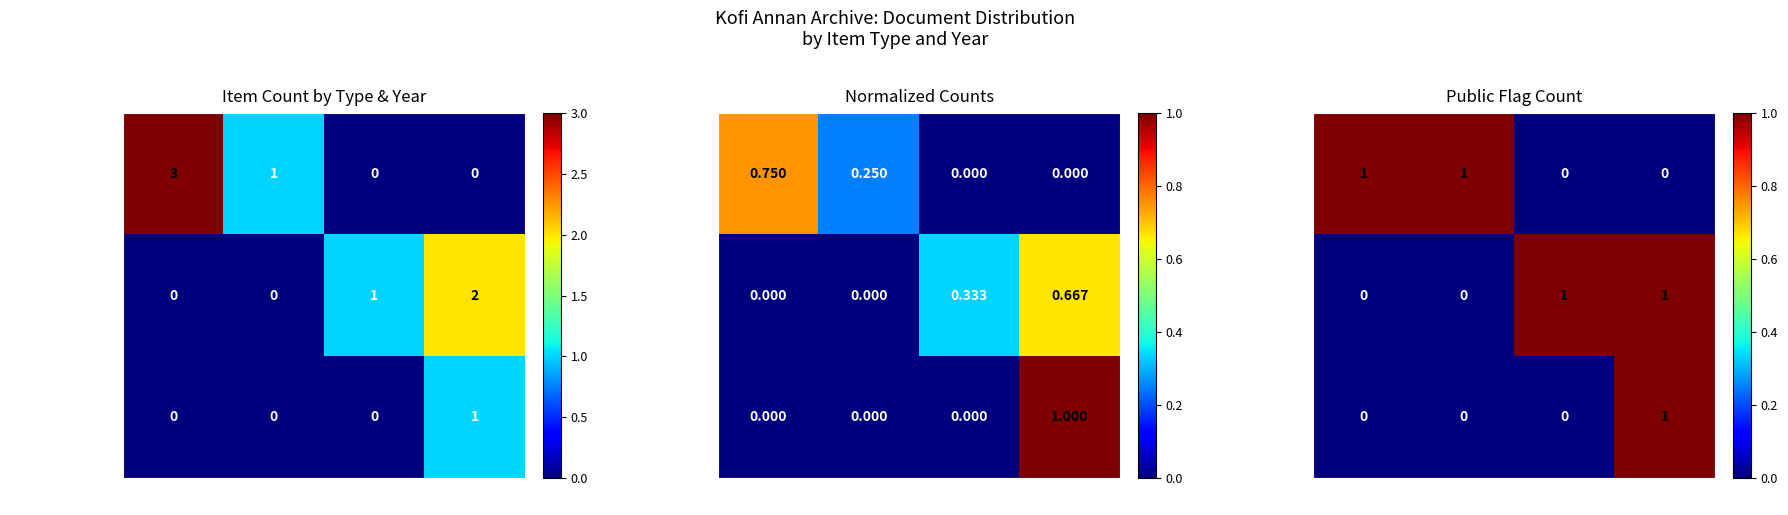

The Internal Memo series shows 0 at 2006. True or false?

False